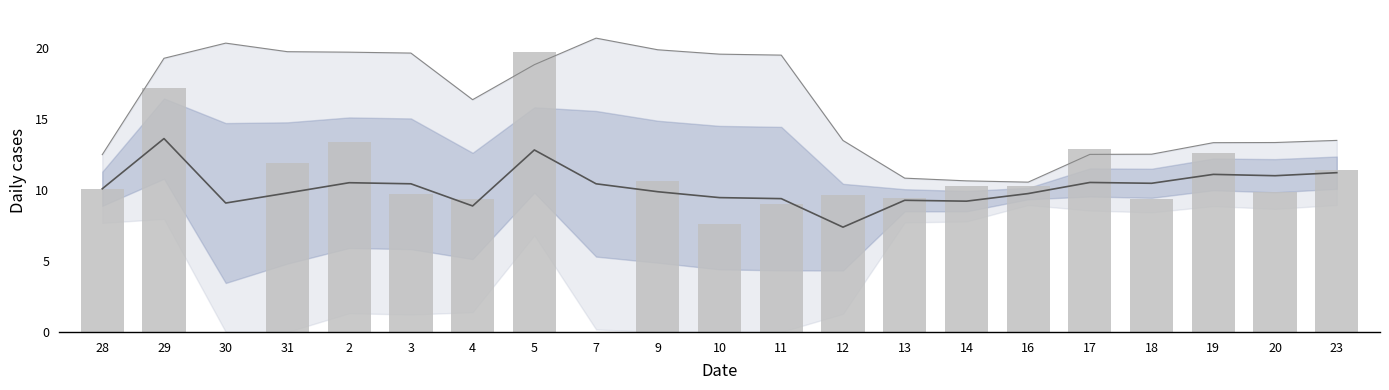

What is the spread (max minus min) of values at 9?

0.7